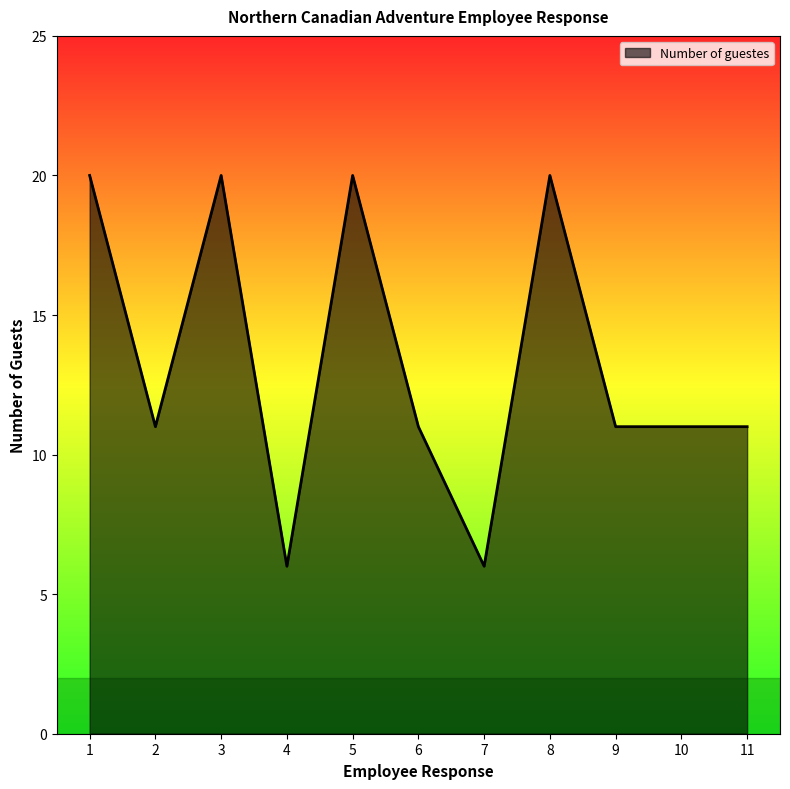

What is the average value?

13